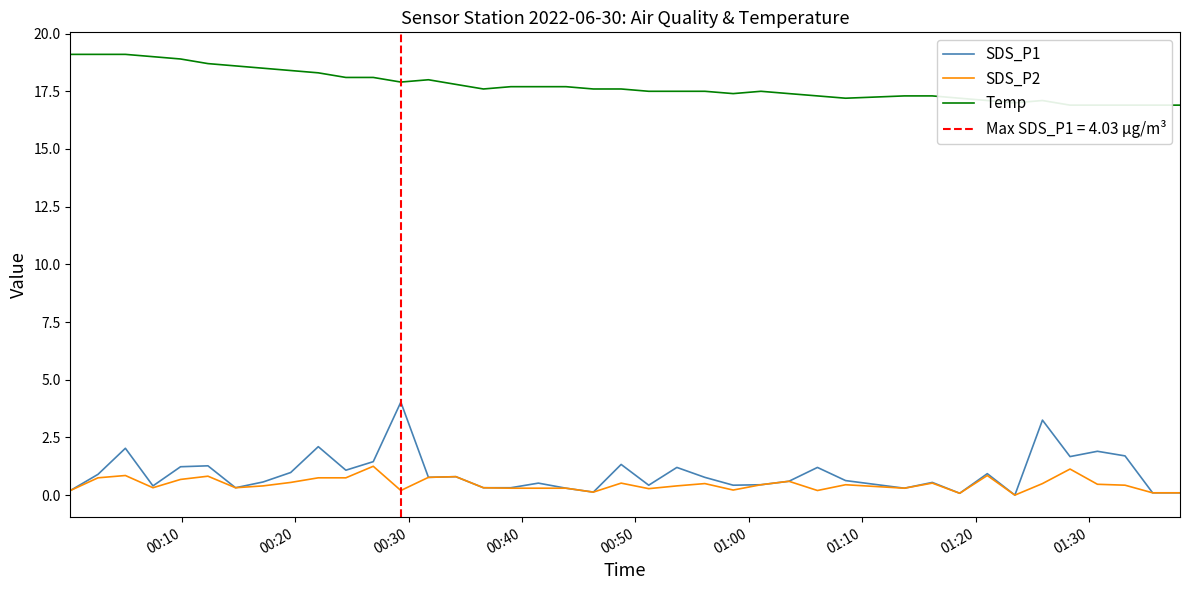

How many lines are shown in the chart?

3